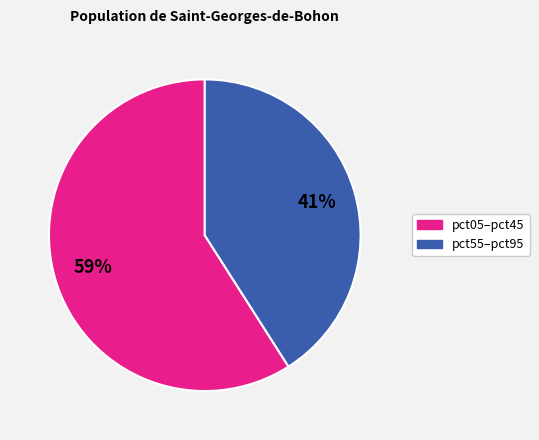

Do pct05–pct45 and pct55–pct95 together represent more than half of the pie?

Yes